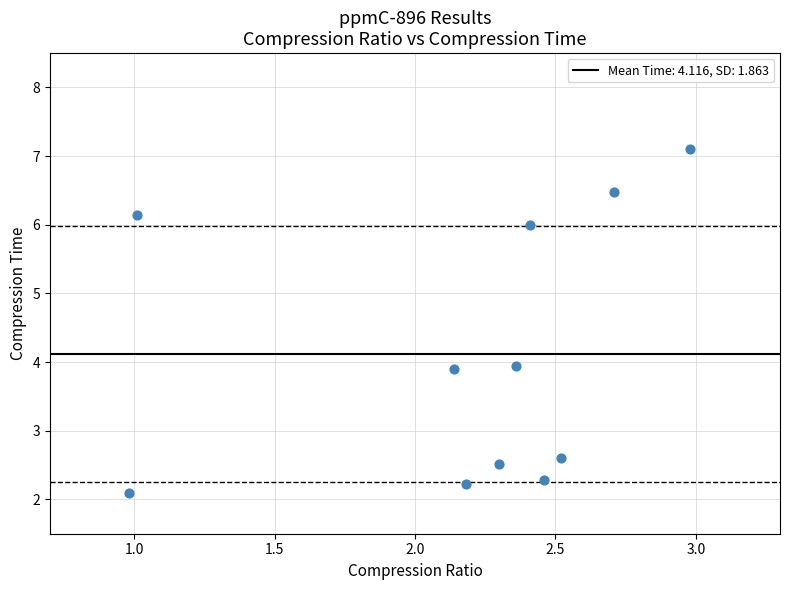

What is the average Y value?

4.1